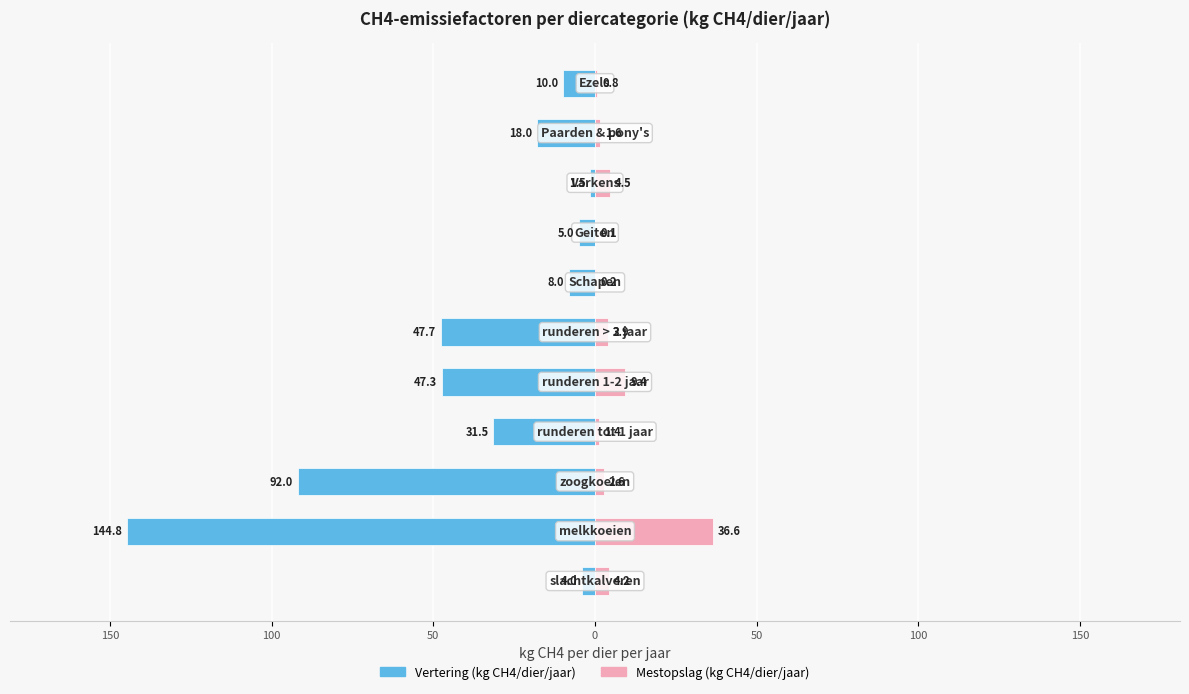

How many bars are there in each group?

2